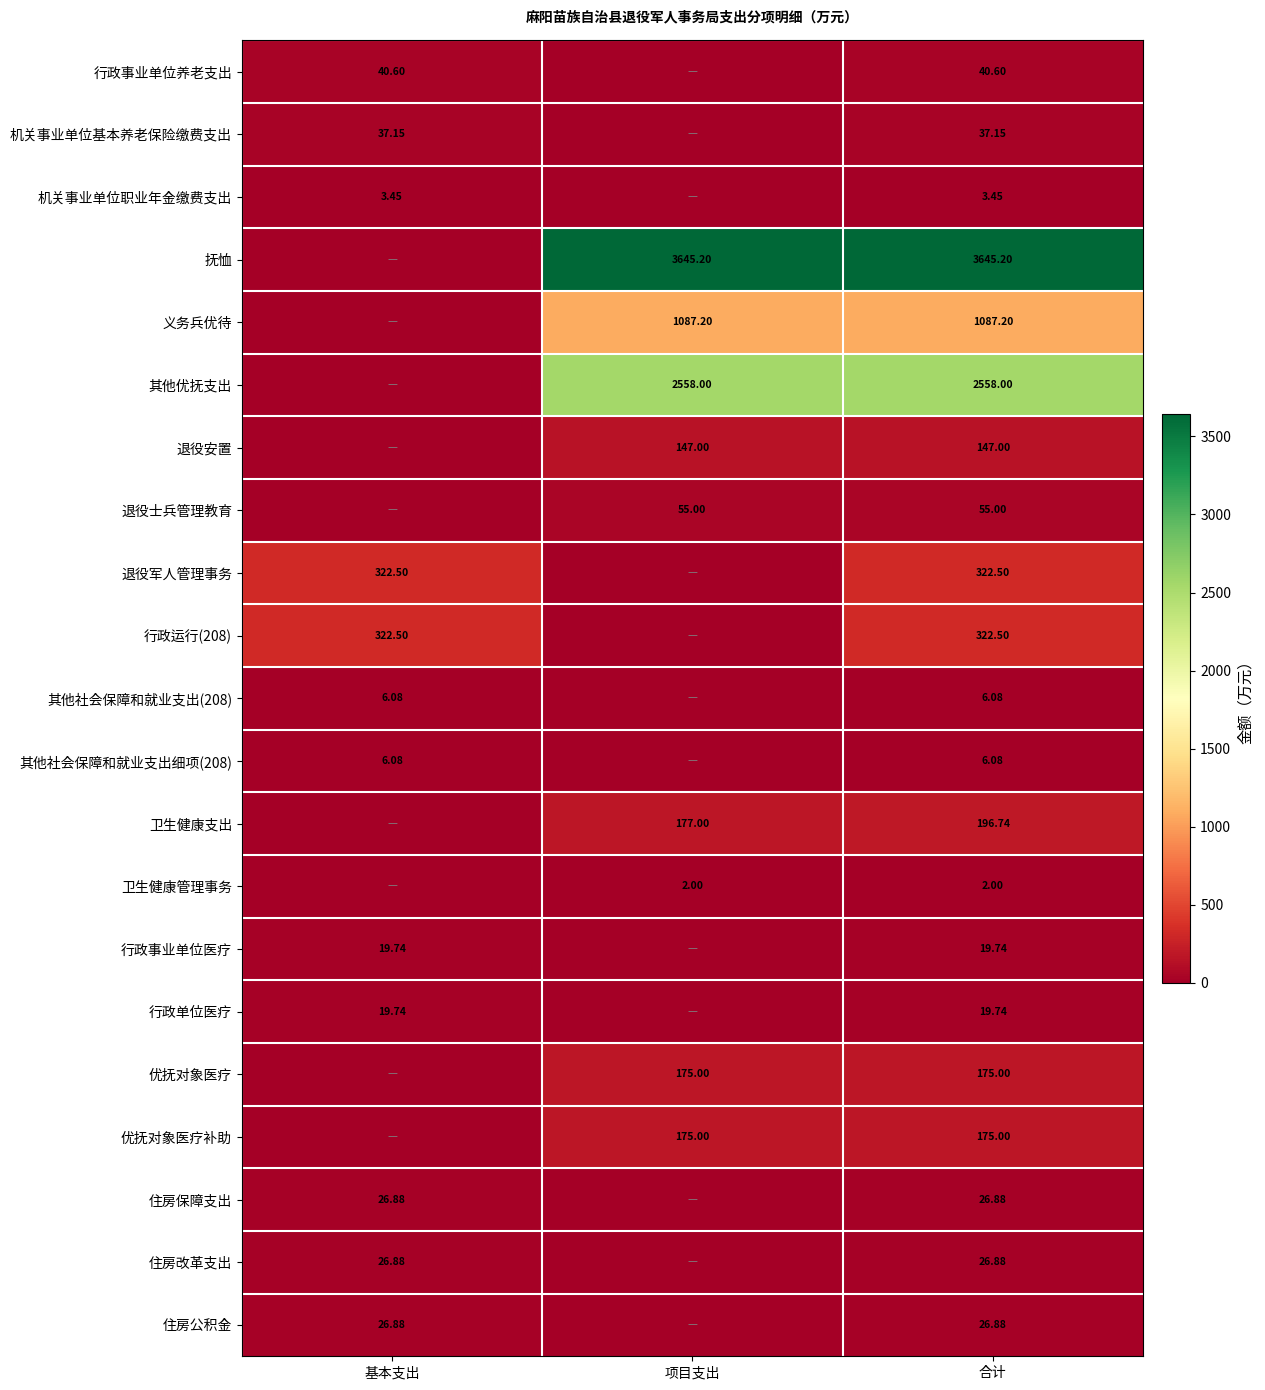

Is the value of 行政事业单位医疗 at 合计 greater than the value of 机关事业单位职业年金缴费支出 at 基本支出?

Yes